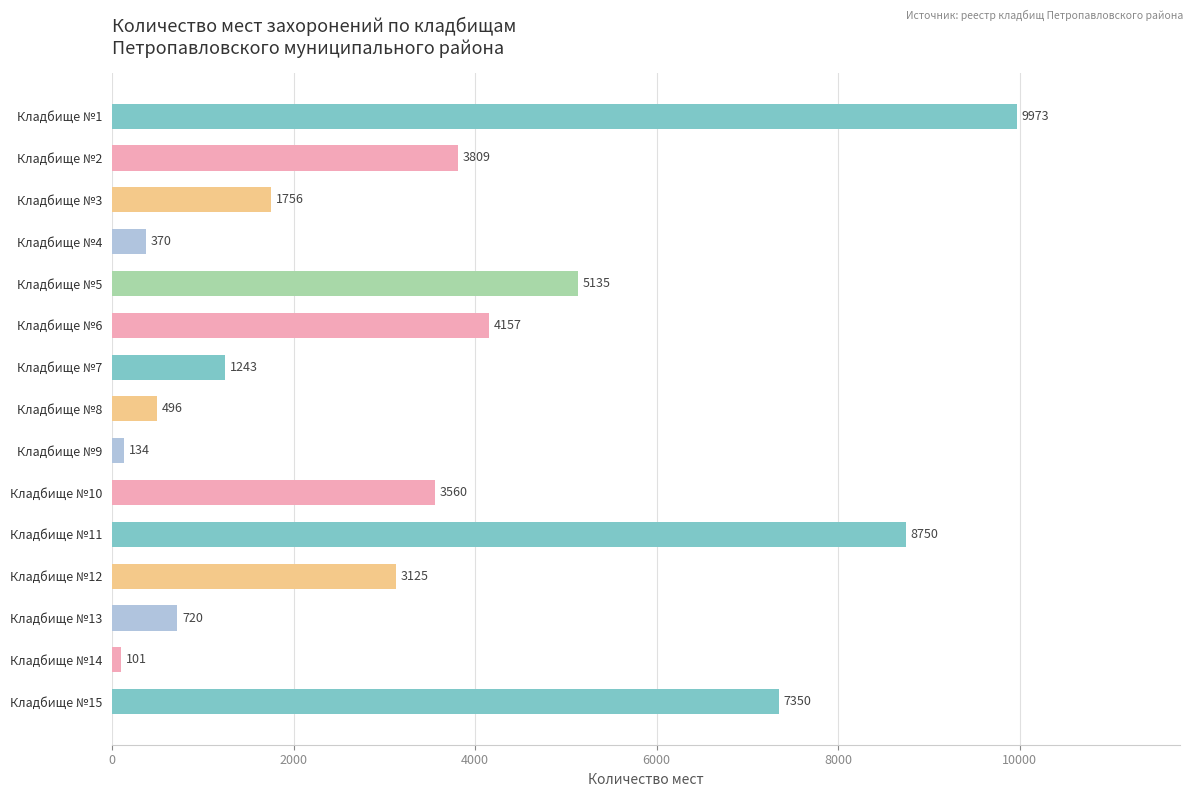

Are the bars grouped side by side (vs. stacked)?

No